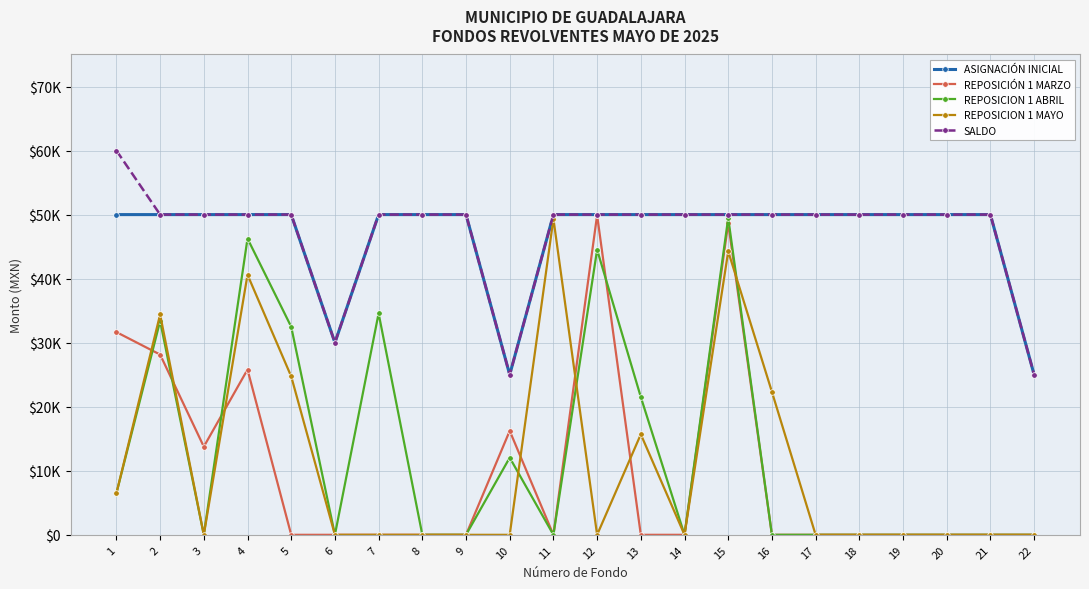

What are all the series names shown in the legend?

ASIGNACIÓN INICIAL, REPOSICIÓN 1 MARZO, REPOSICION 1 ABRIL, REPOSICION 1 MAYO, SALDO